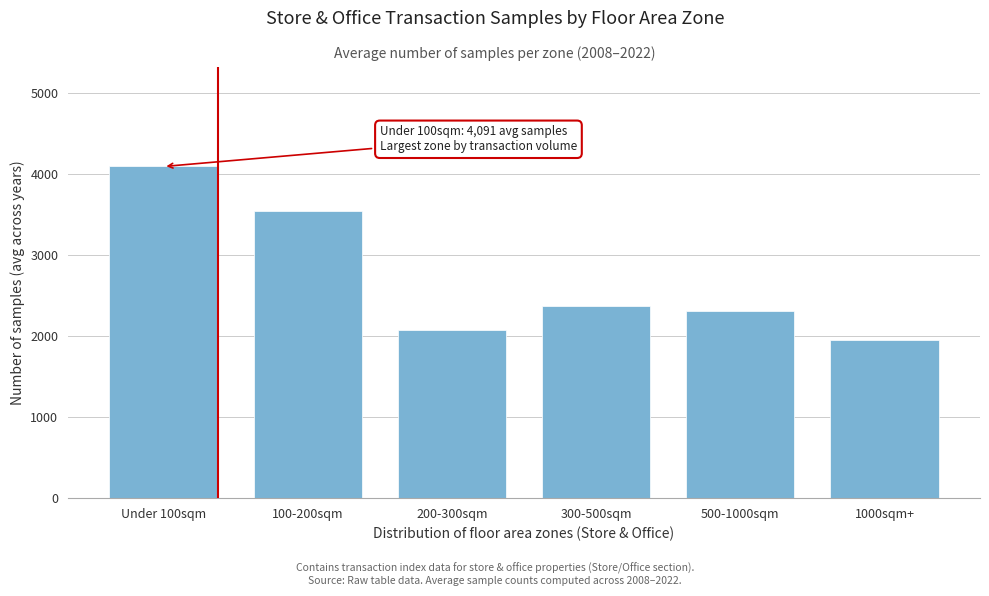

Reading left to right, list all the values displayed in this chart.

4091	3537	2071	2374	2313	1952